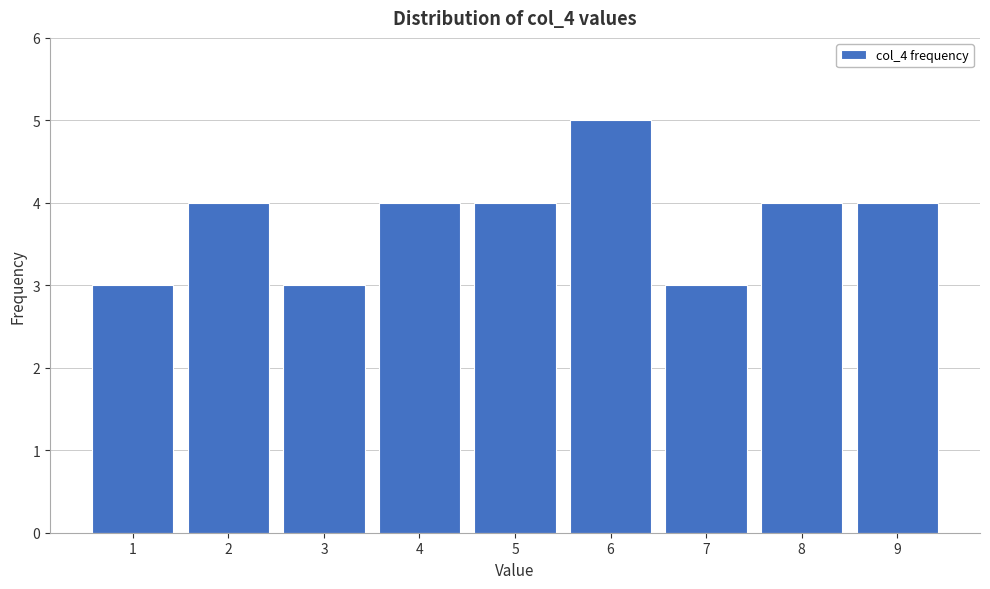

What is the height of the bar covering 3.5 to 4.5 on the x-axis? The values are not printed on the chart, so give them approximately, as read against the axis.

4